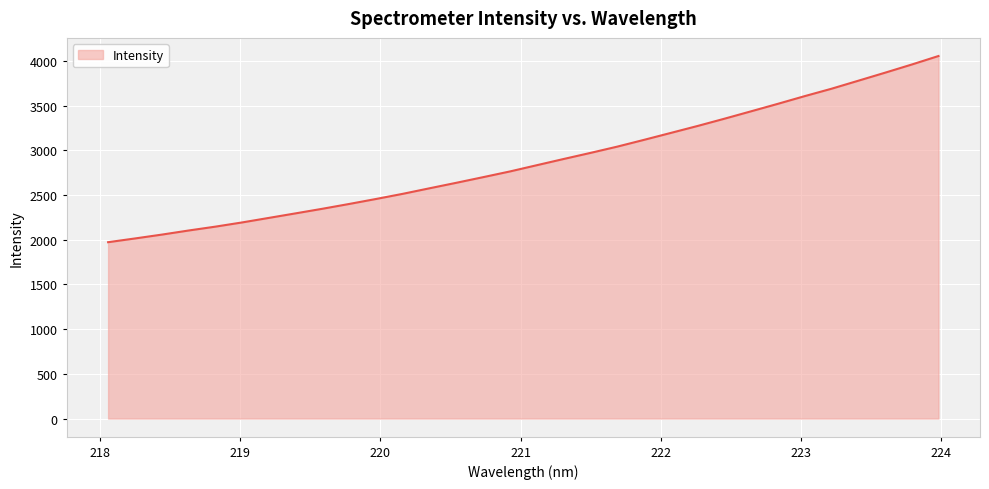

How many distinct data groups are displayed?

1